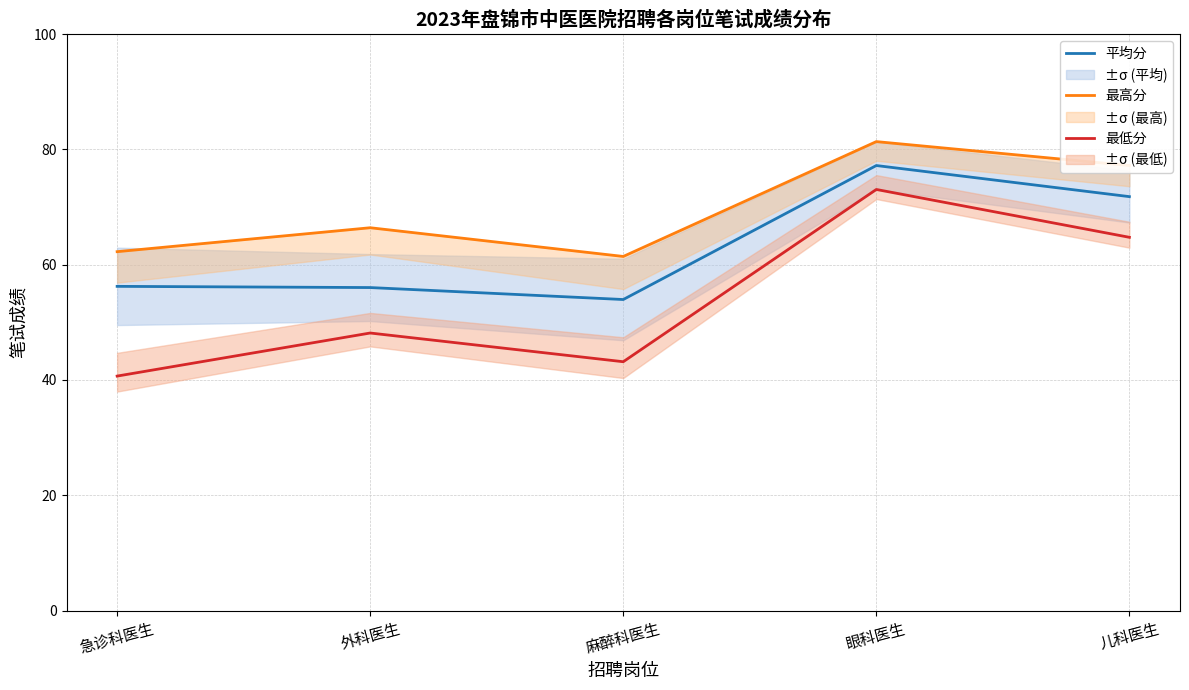

List the labels in order of 最高分 value, smallest first.

麻醉科医生, 急诊科医生, 外科医生, 儿科医生, 眼科医生